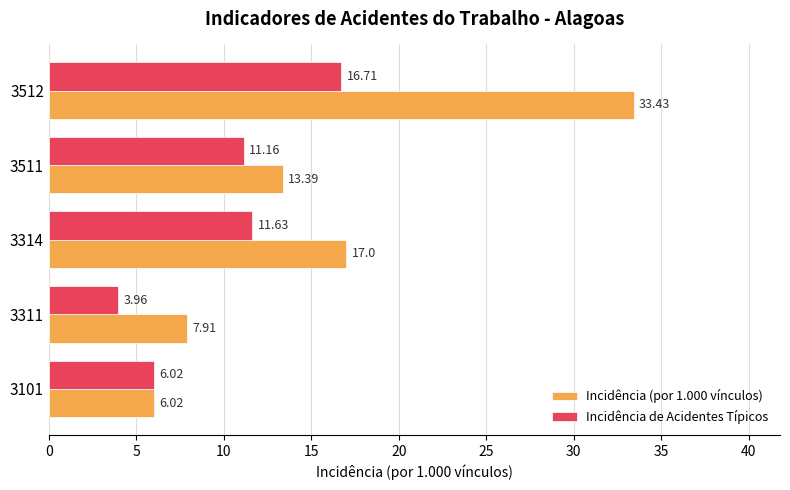

Between 3314 and 3511, which series saw the biggest shift?

Incidência (por 1.000 vínculos)